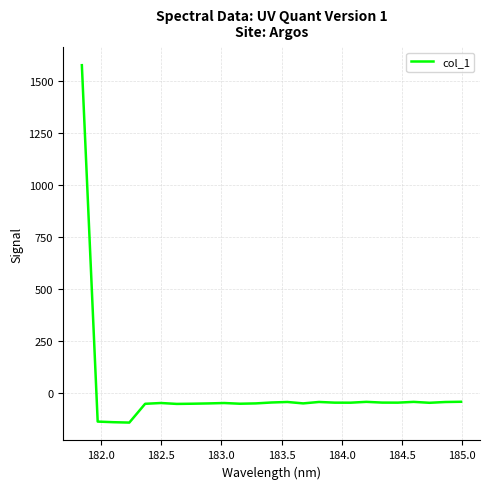

What is the difference between the maximum and minimum values?

1720.7